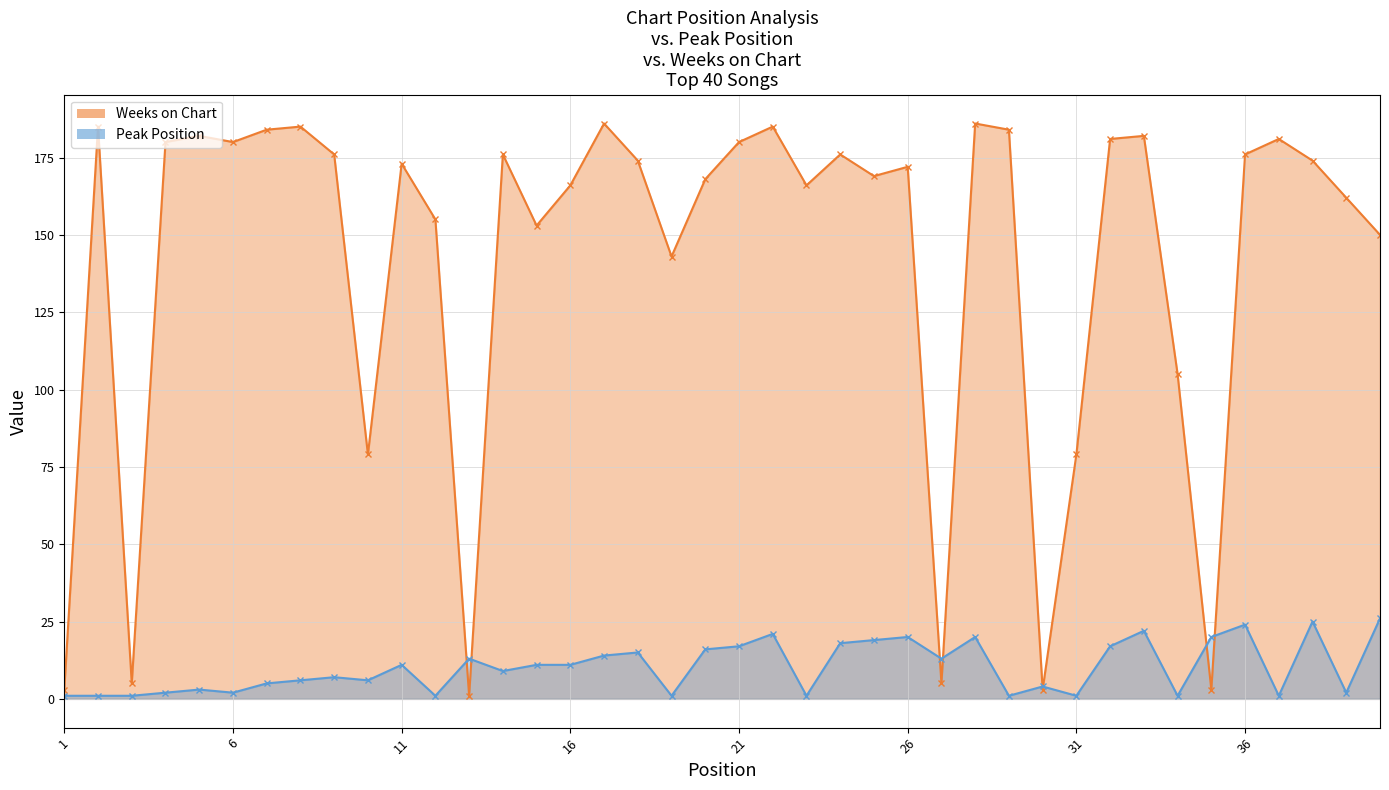

List the labels in order of Weeks on Chart value, largest first.

17, 28, 2, 8, 22, 7, 29, 5, 33, 32, 37, 4, 6, 21, 9, 14, 24, 36, 18, 38, 11, 26, 25, 20, 16, 23, 39, 12, 15, 40, 19, 34, 10, 31, 3, 27, 1, 30, 35, 13